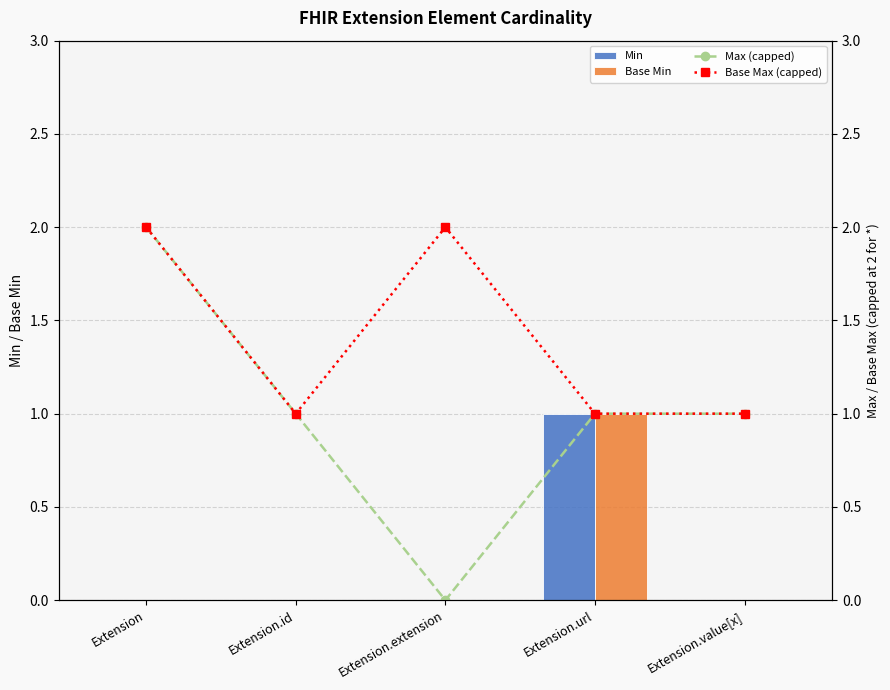

List the labels in order of Base Max (capped) value, largest first.

Extension, Extension.extension, Extension.id, Extension.url, Extension.value[x]